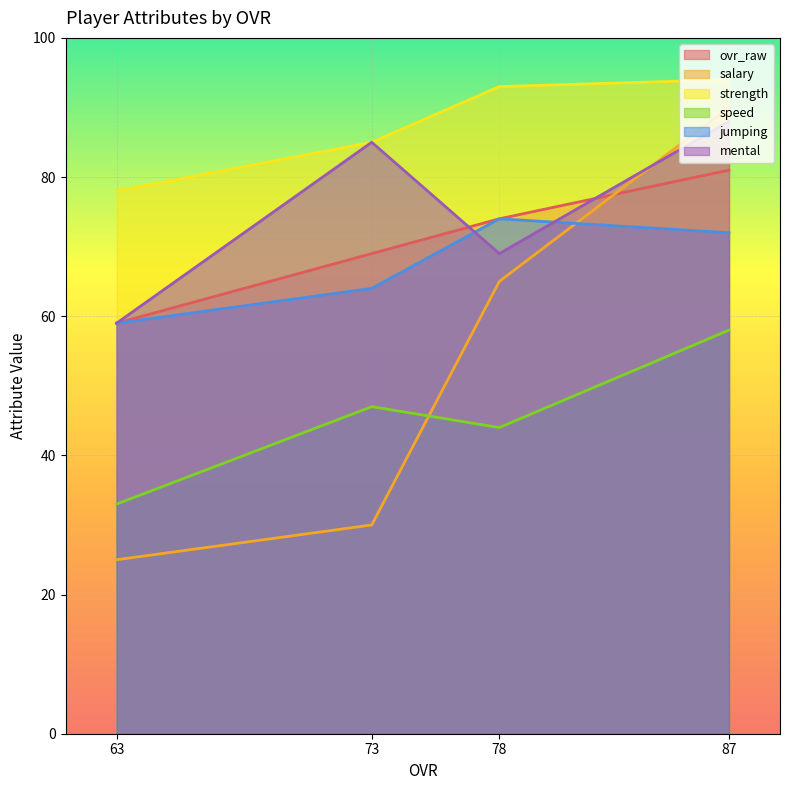

What is the spread (max minus min) of values at 87?

36